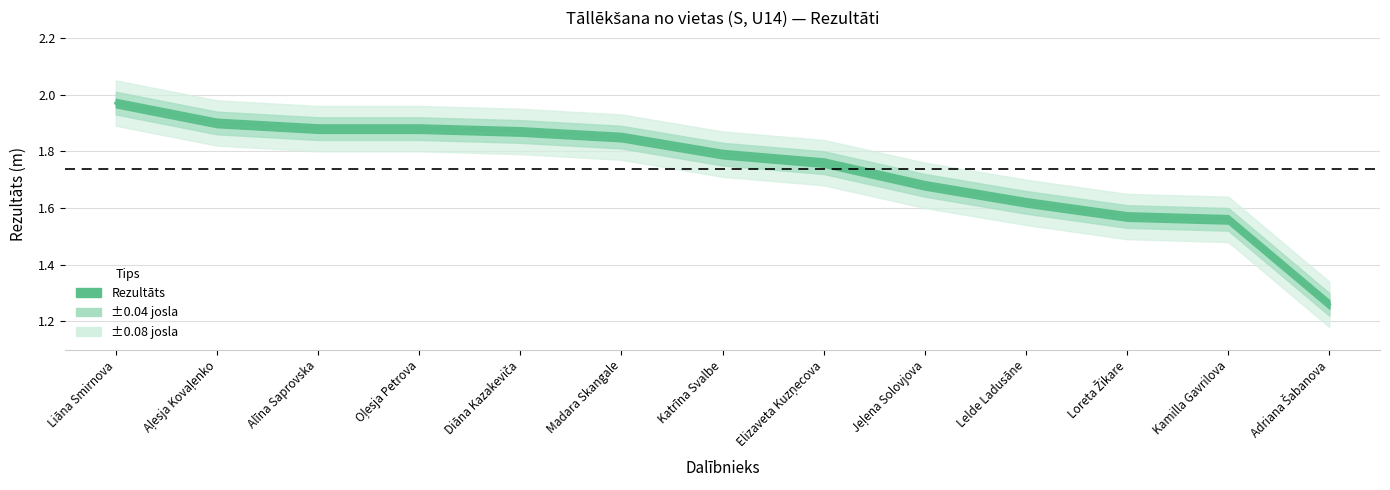

What position from the left is Adriana Šabanova?

13